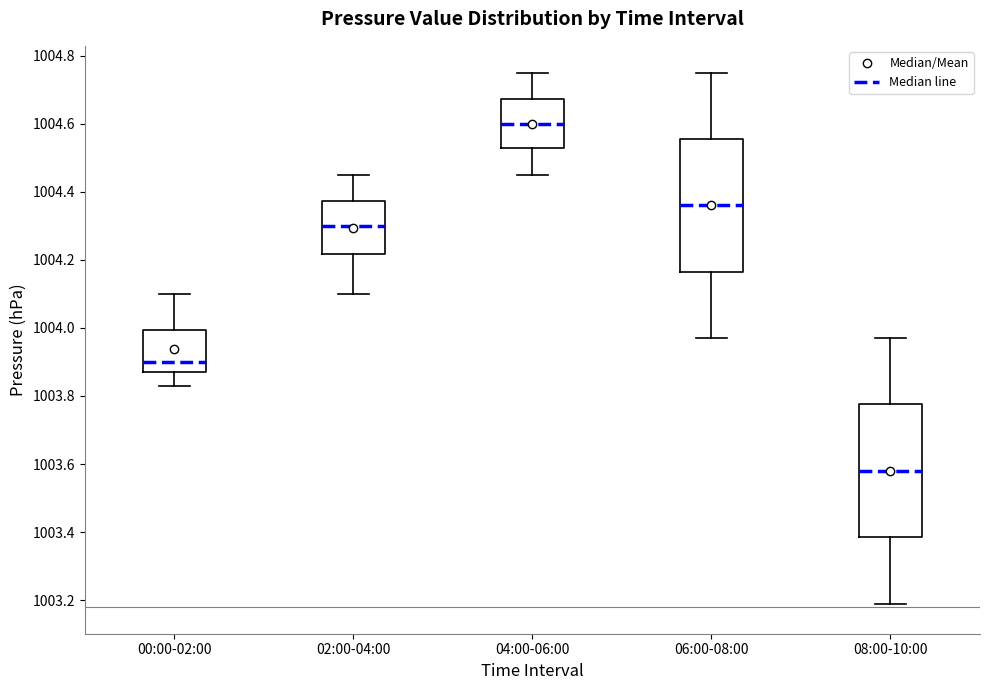

Which box has the lowest median line?

08:00-10:00